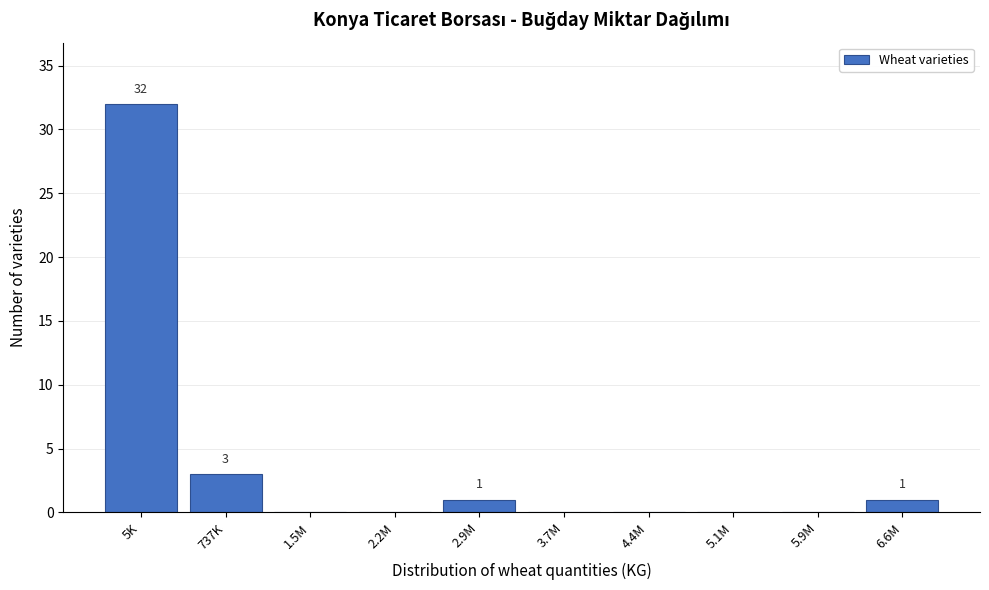

Reading right to left, list all the values displayed in this chart.

6.6M=1	5.9M=0	5.1M=0	4.4M=0	3.7M=0	2.9M=1	2.2M=0	1.5M=0	737K=3	5K=32